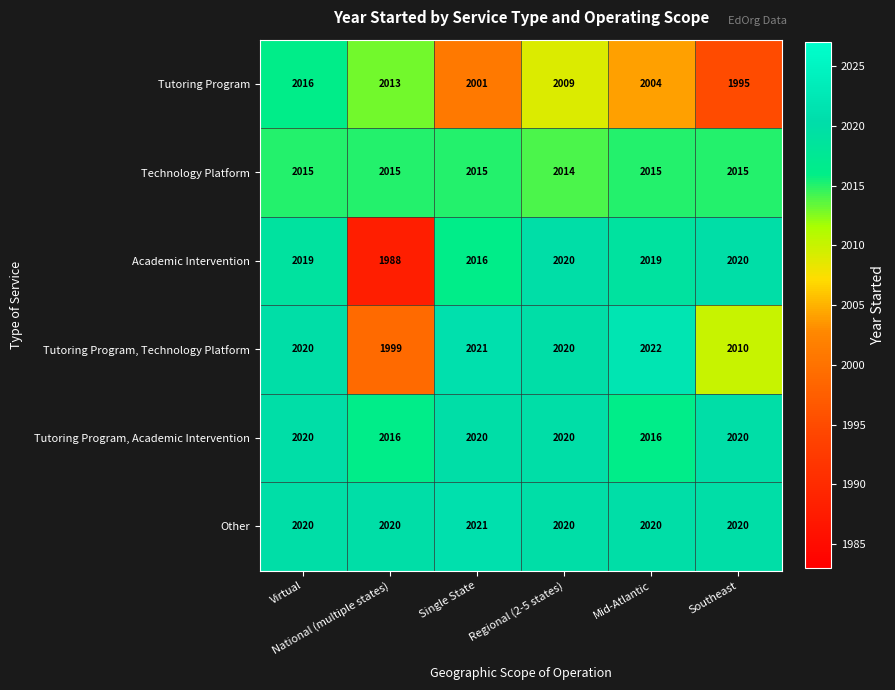

Count the Technology Platform values in the range 2015 to 2016.

5